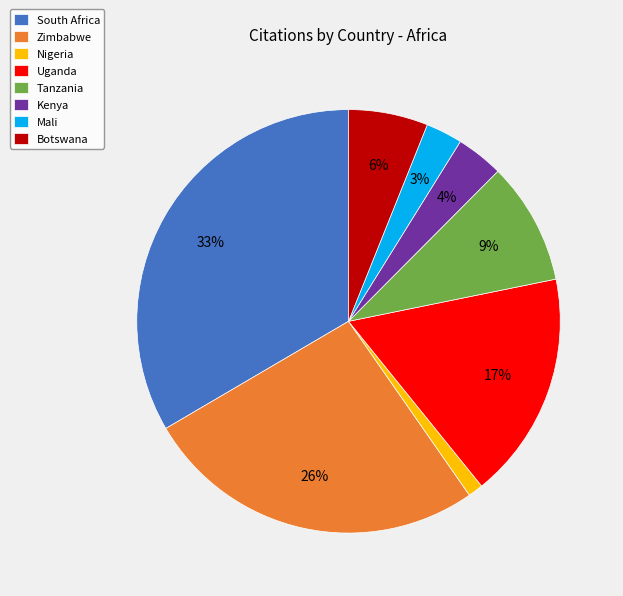

Rank the categories by value from highest to lowest.

South Africa, Zimbabwe, Uganda, Tanzania, Botswana, Kenya, Mali, Nigeria